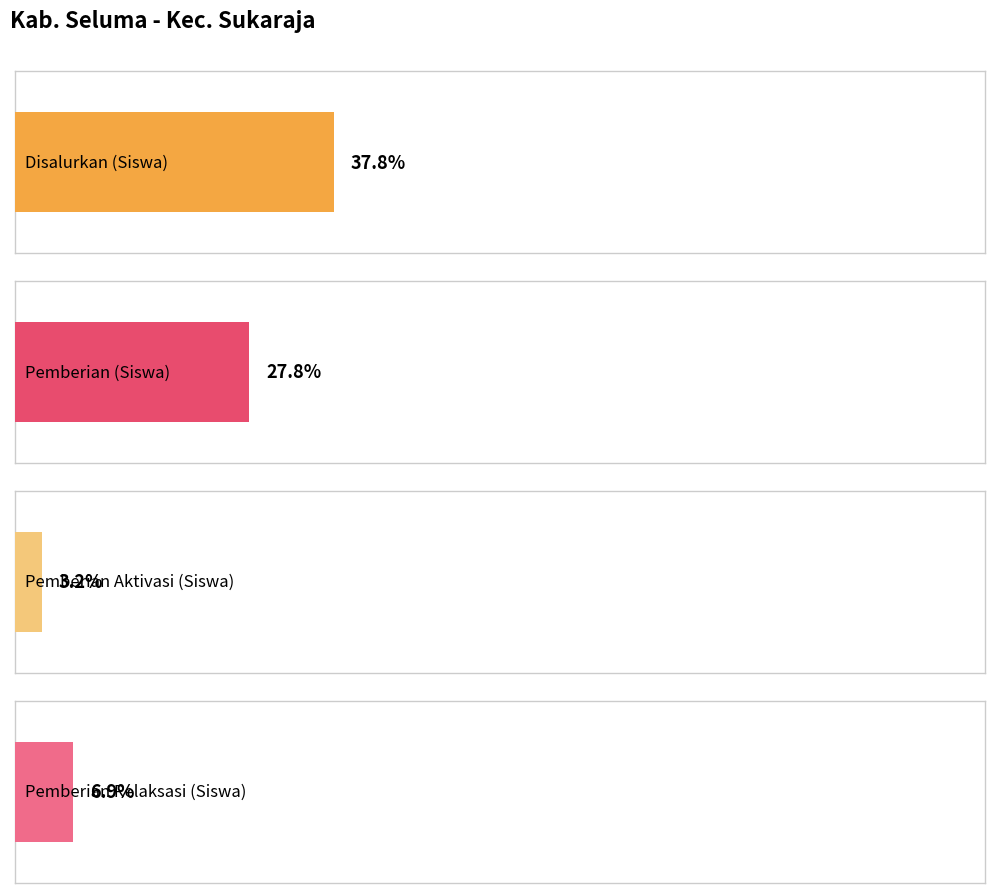

Which series has the widest spread of values?

Disalurkan (Siswa)